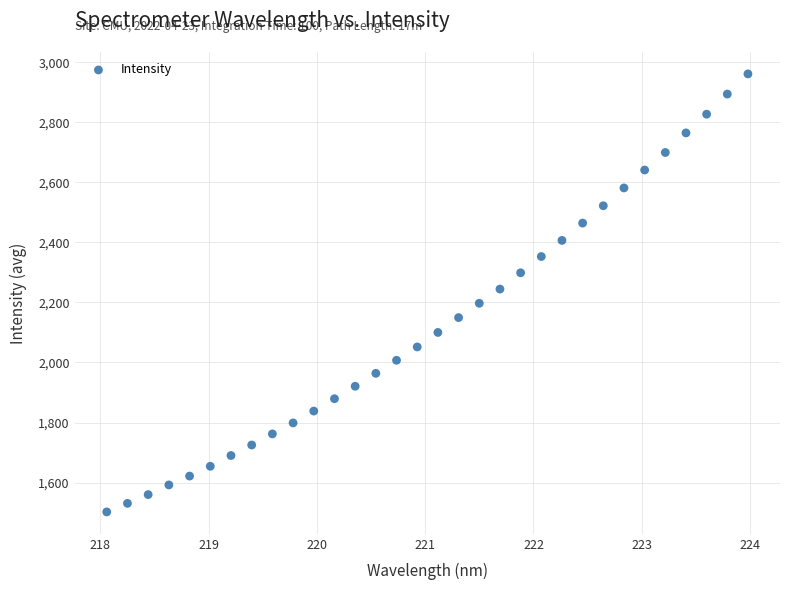

What is the range of Y values (max minus min)?

1458.5